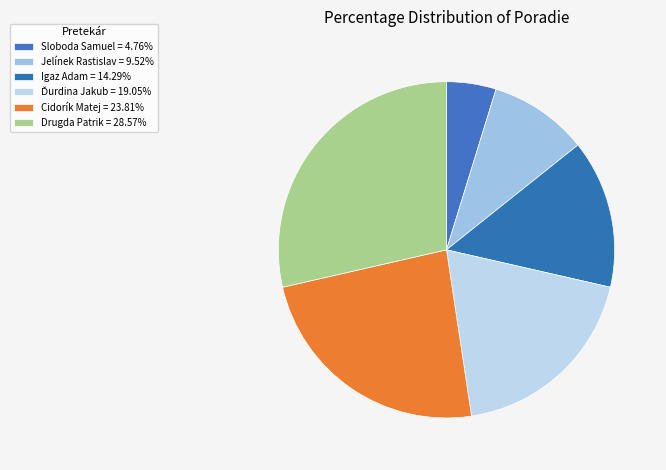

Is it true that Sloboda Samuel is 11% of the pie?

False